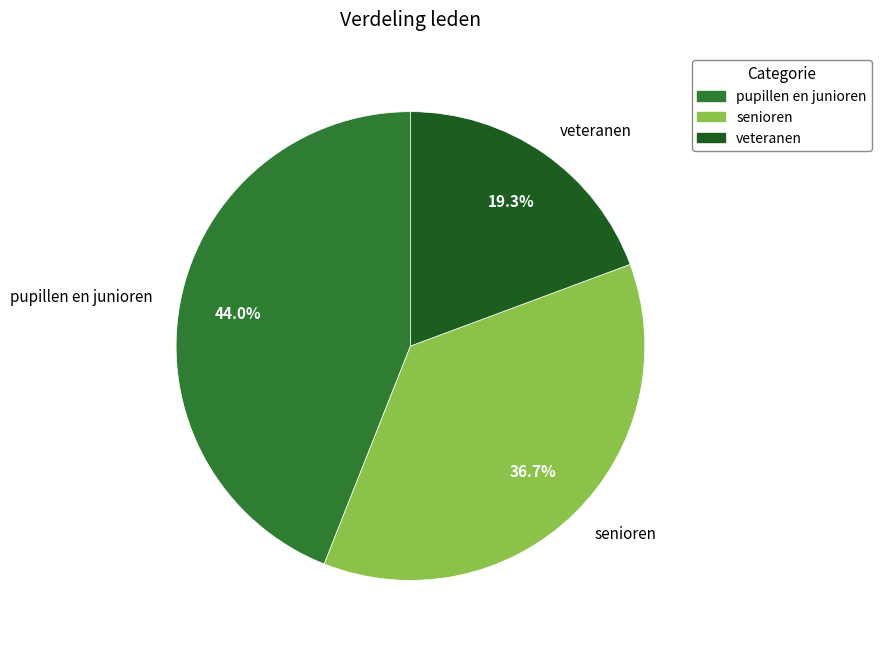

The pupillen en junioren slice represents 44% of the pie. True or false?

True